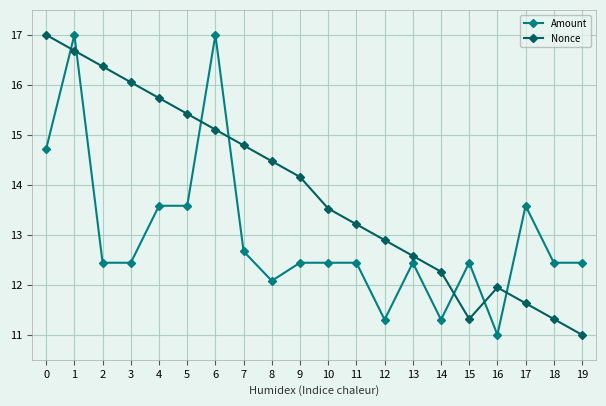

Is this an area chart (filled region under the line)?

No